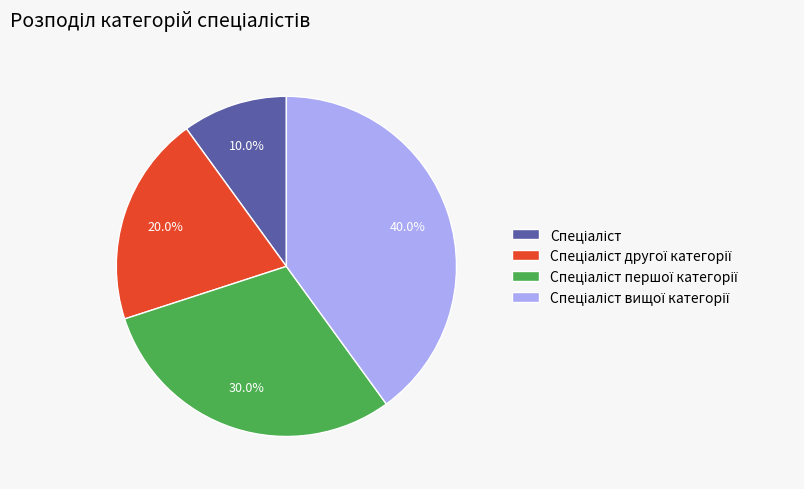

Does any single category account for the majority?

No